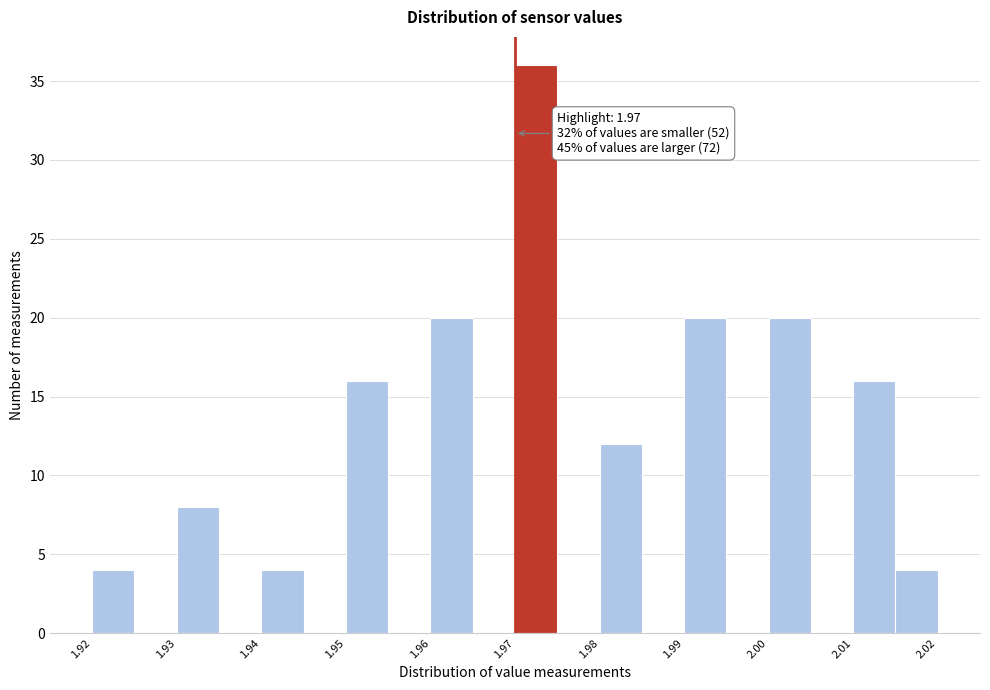

Which range on the x-axis has the tallest bar?

1.970 to 1.975